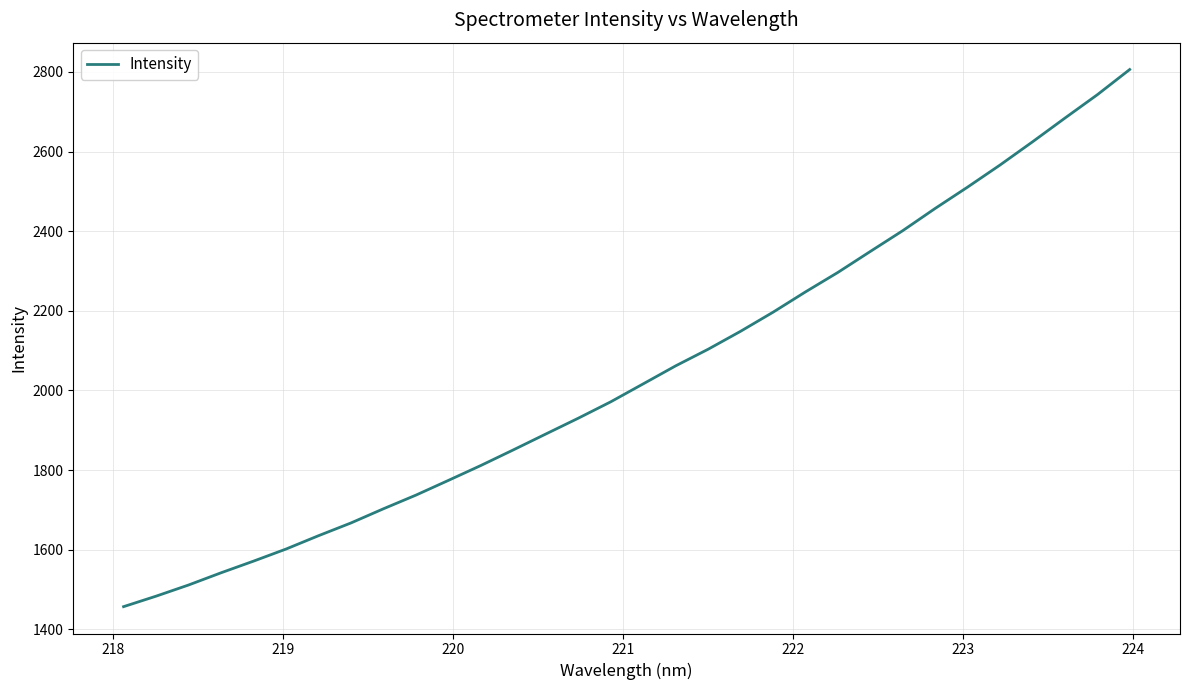

What is the smallest value displayed?

1456.9